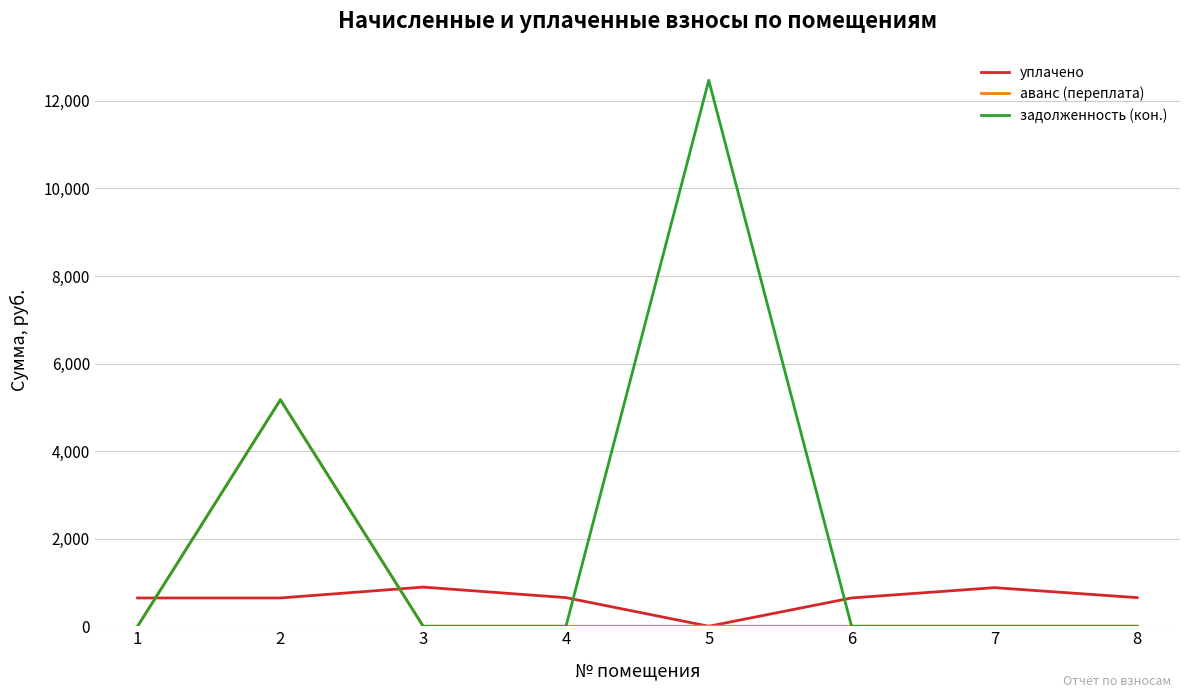

What is the difference between the maximum and second lowest values in the аванс (переплата) series?

5173.5